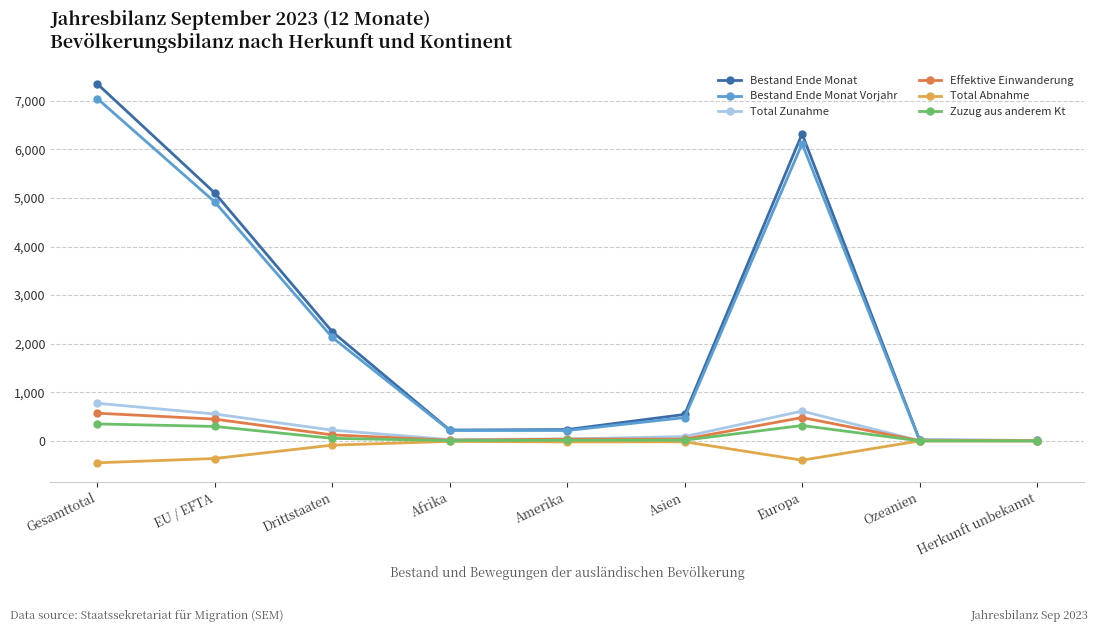

Which series has the largest range (max minus min)?

Bestand Ende Monat